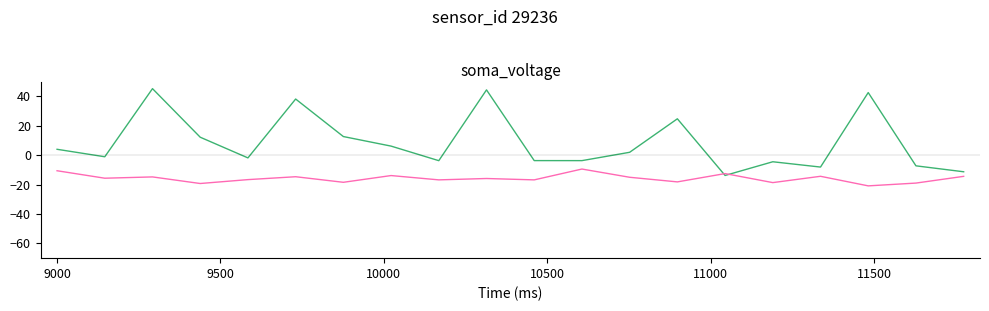

What is the minimum value shown in the chart?

-20.9